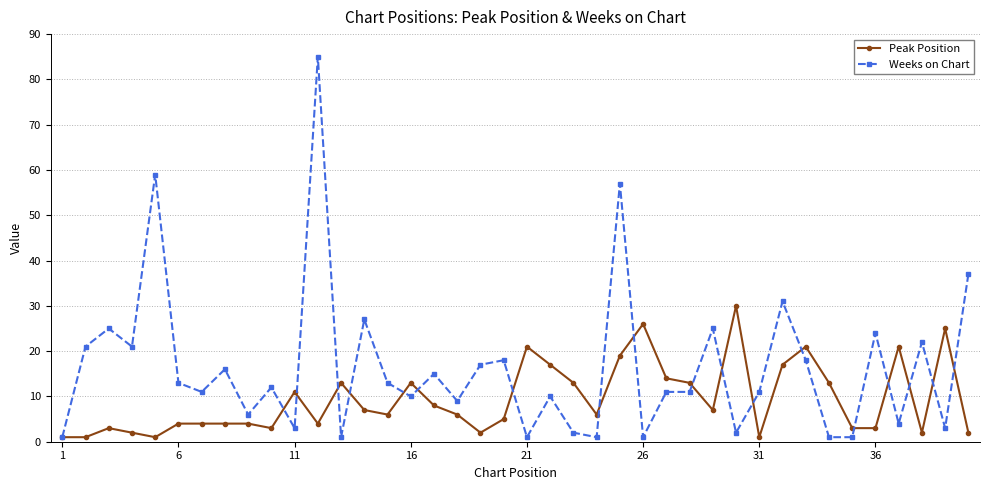

At how many categories does at least one series exceed 46?

3